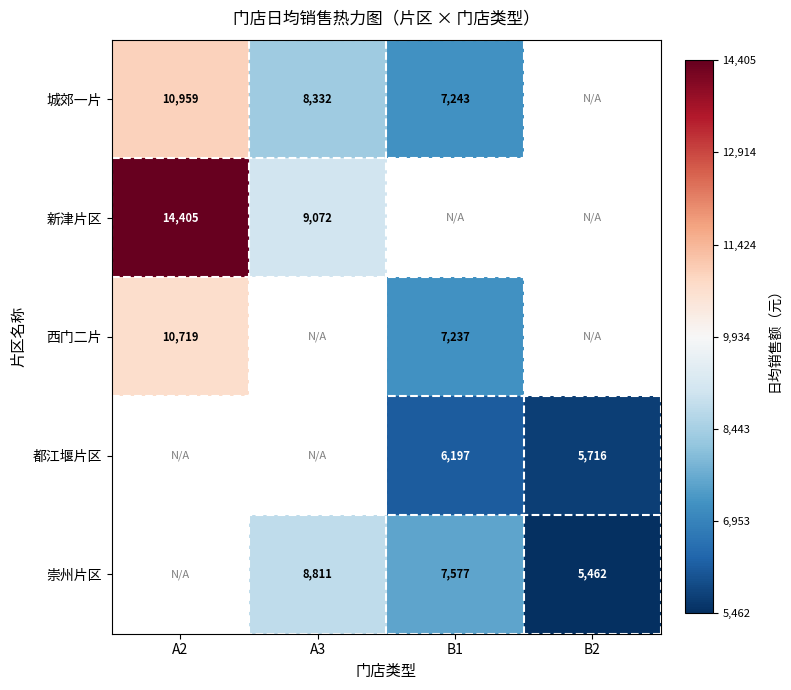

Is the value of 崇州片区 at B2 greater than the value of 新津片区 at A3?

No